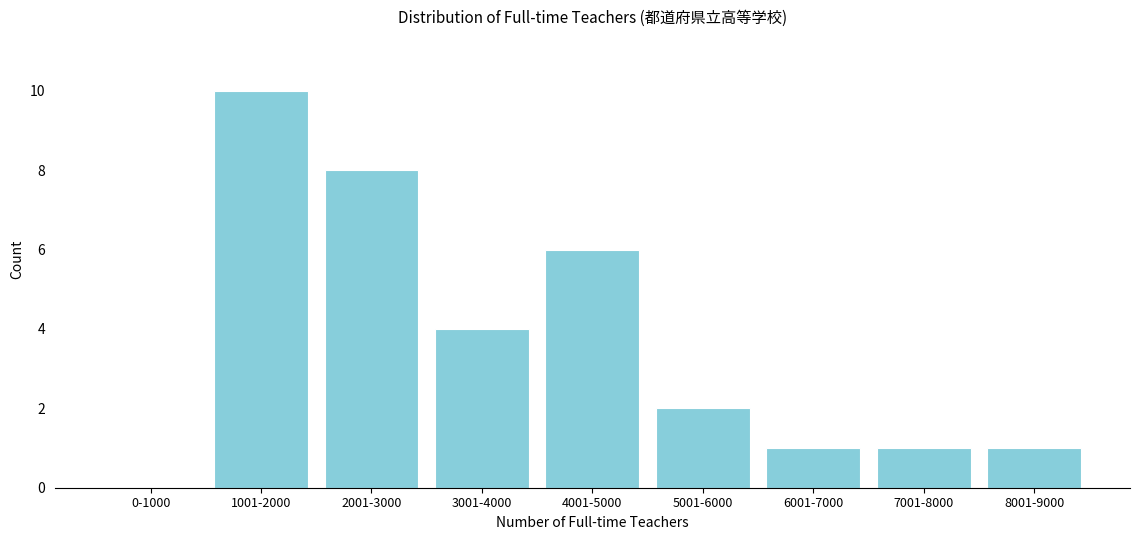

Reading left to right, transcribe all the data shown in this chart.

0-1000=0	1001-2000=10	2001-3000=8	3001-4000=4	4001-5000=6	5001-6000=2	6001-7000=1	7001-8000=1	8001-9000=1